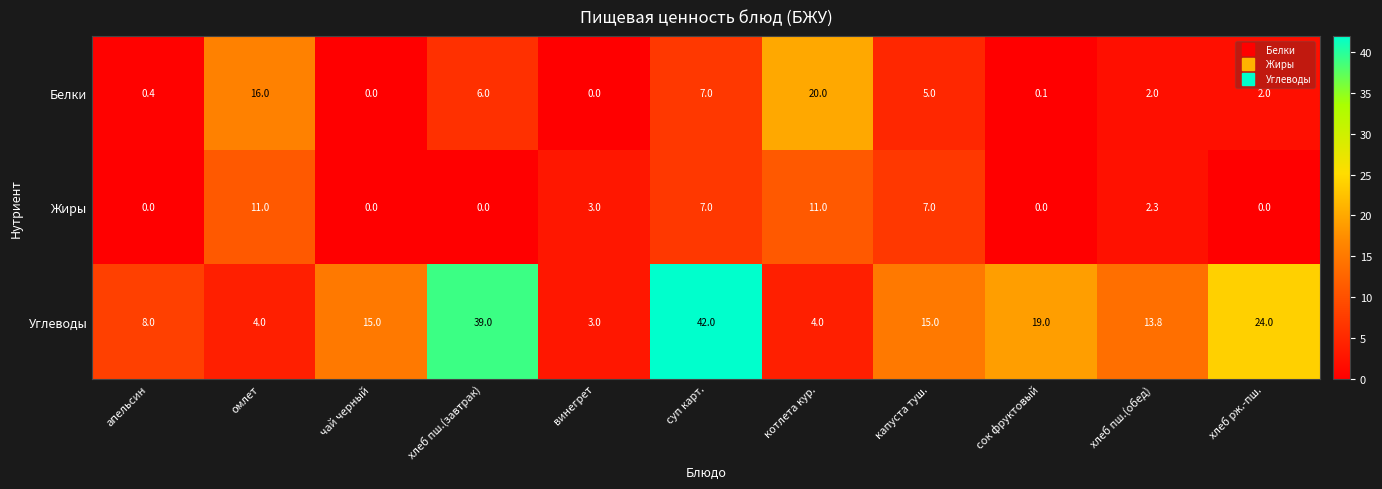

How many distinct data groups are displayed?

3